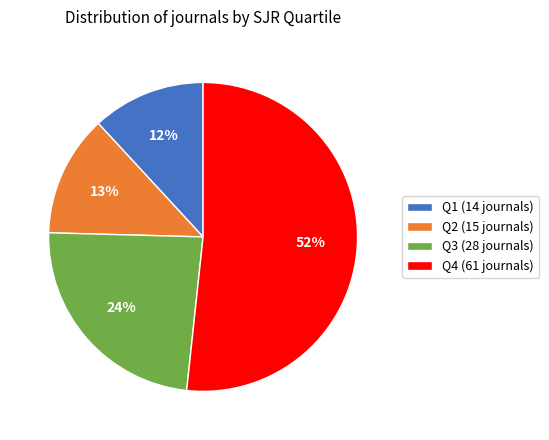

What percentage is the Q2 (15 journals) slice, to the nearest percent?

13%